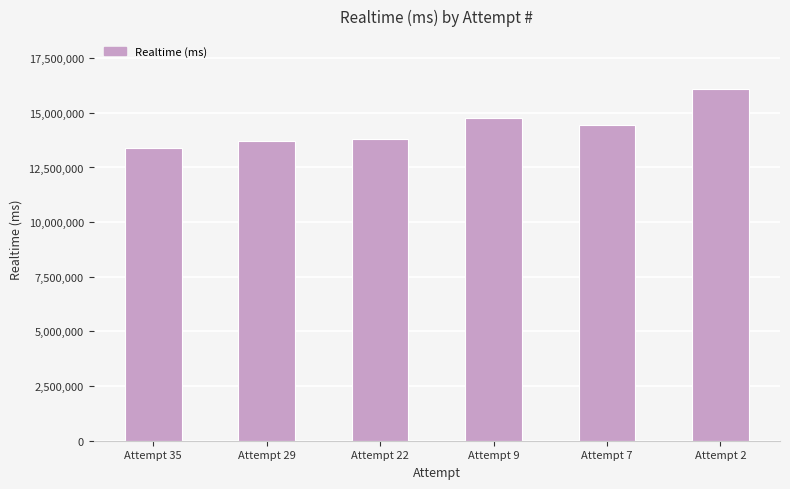

What is the greatest value displayed?

16094928